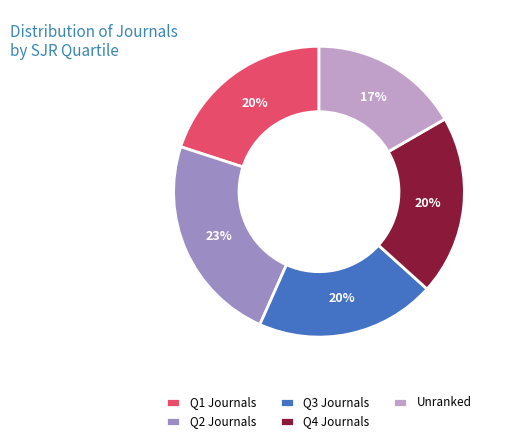

To the nearest percent, what is the combined percentage of Q3 Journals and Q4 Journals?

40%